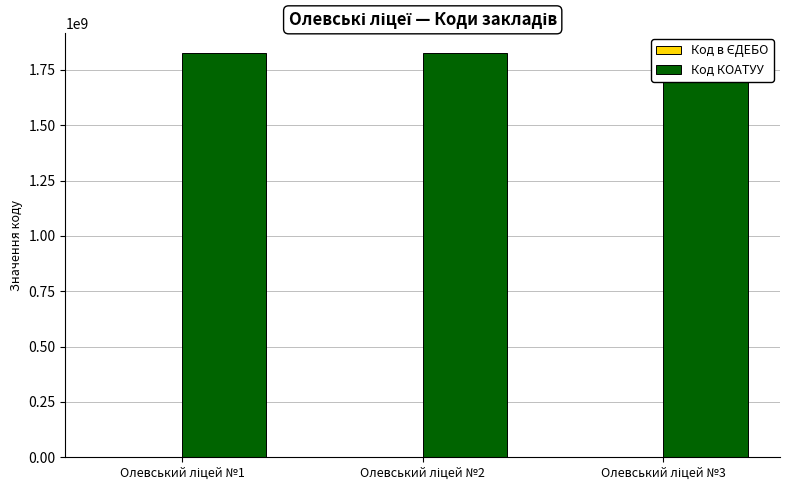

Which label corresponds to the largest value in the chart?

Олевський ліцей №1